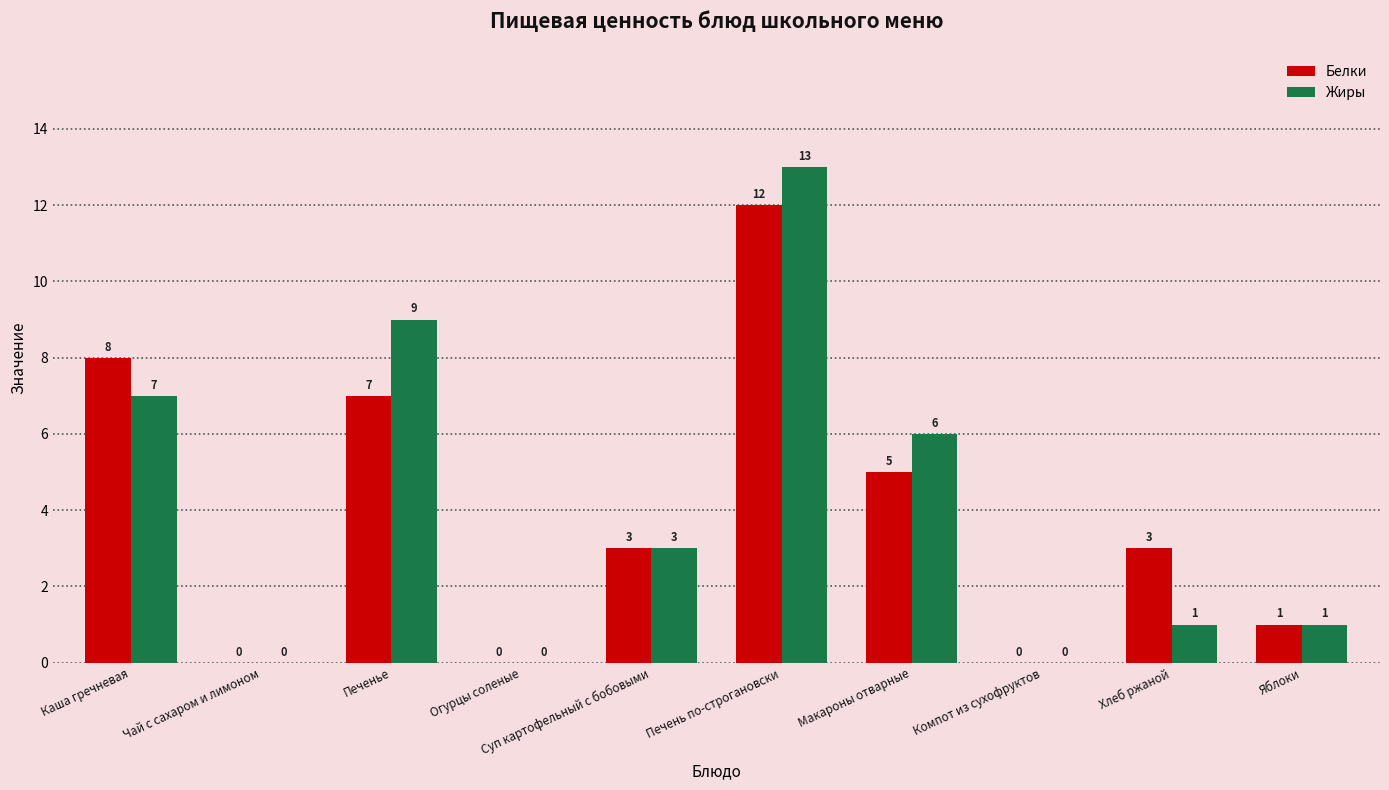

What is the sum of the Жиры values at Макароны отварные and Огурцы соленые?

6